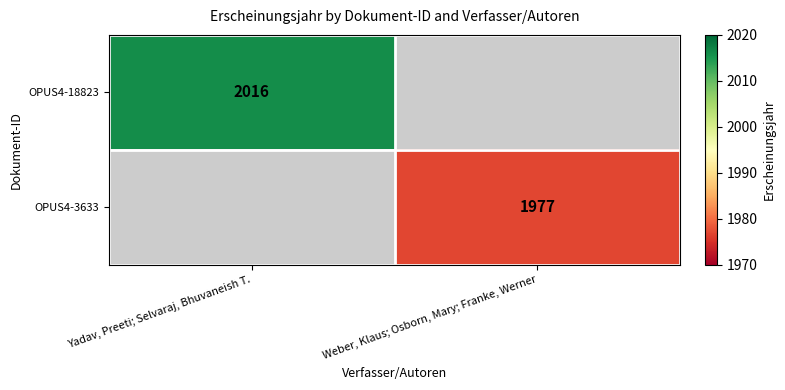

The OPUS4-18823 series shows 2016 at Yadav, Preeti; Selvaraj, Bhuvaneish T.. True or false?

True